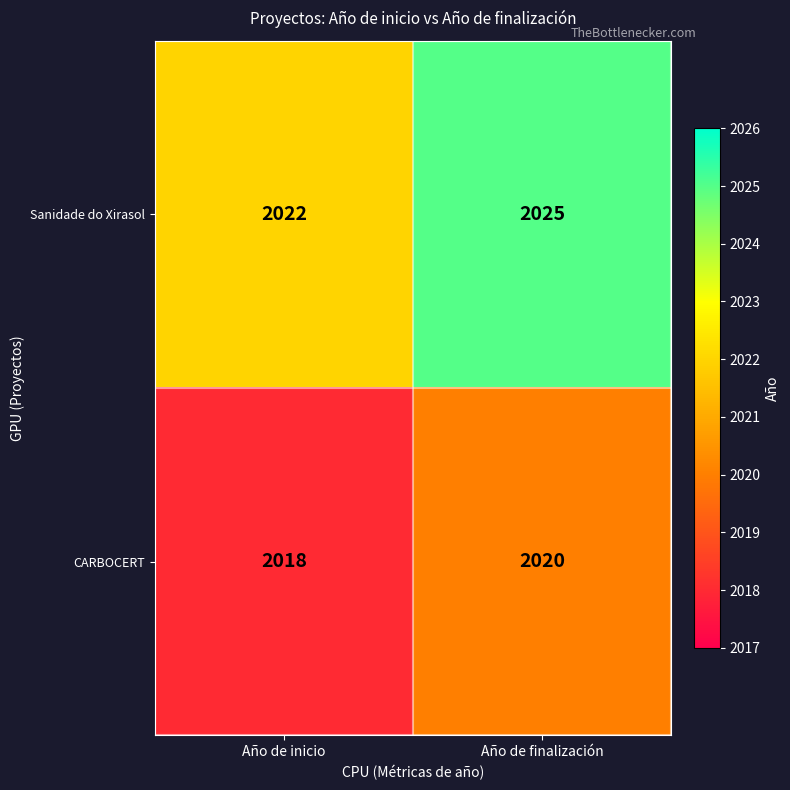

What is the difference between the maximum and minimum values in the Sanidade do Xirasol series?

3